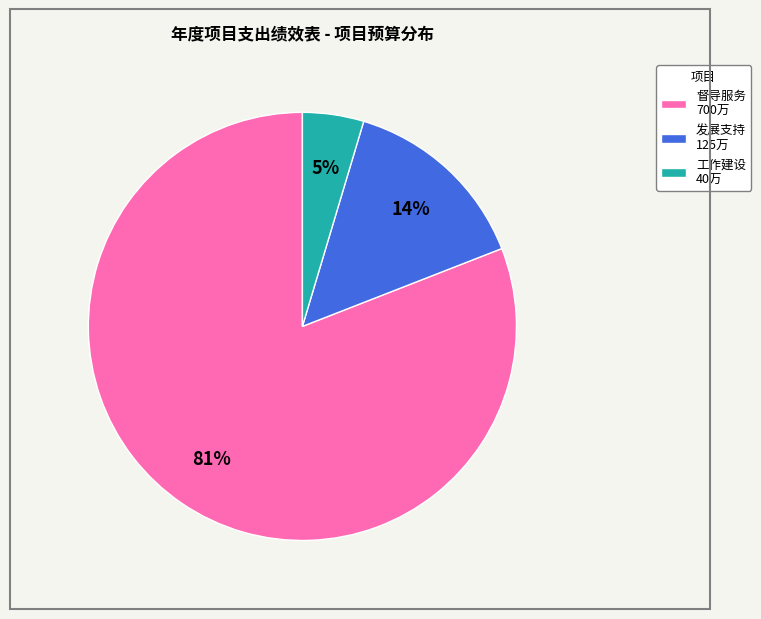

Is it true that 督导服务 700万 is 81% of the pie?

True